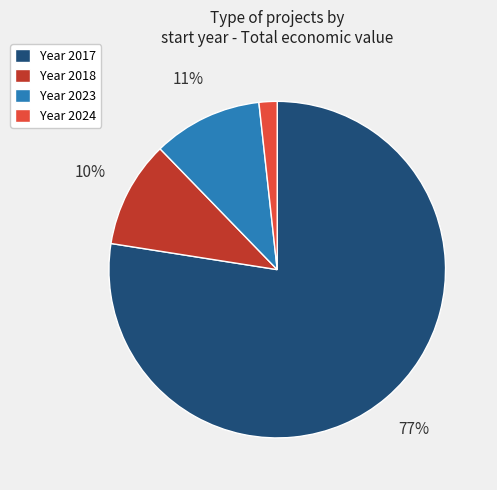

Count the number of slices in the pie.

4